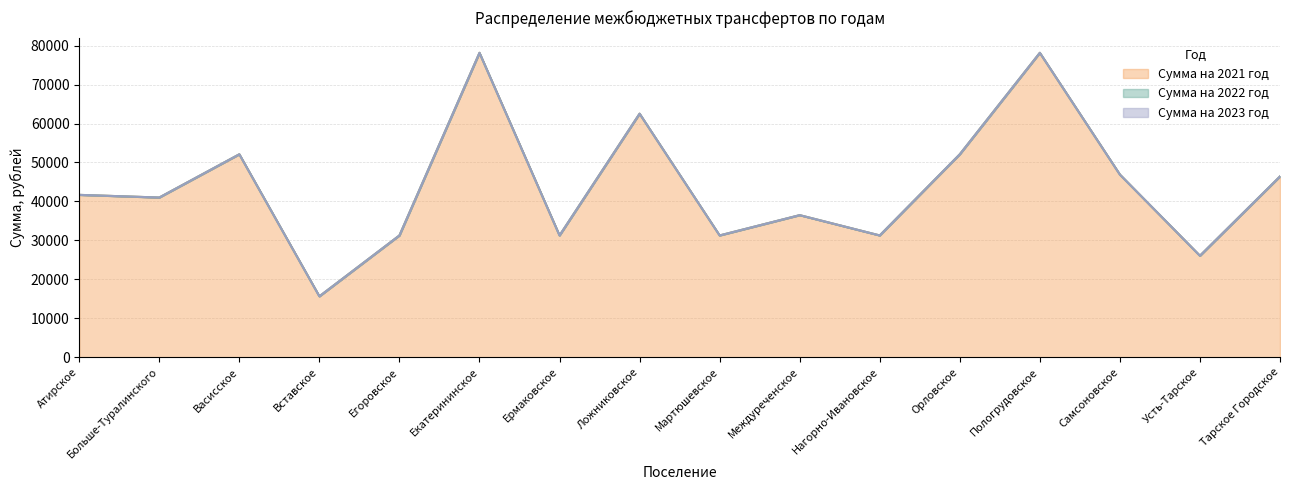

The value of Сумма на 2021 год at Егоровское is 49358.1. True or false?

False